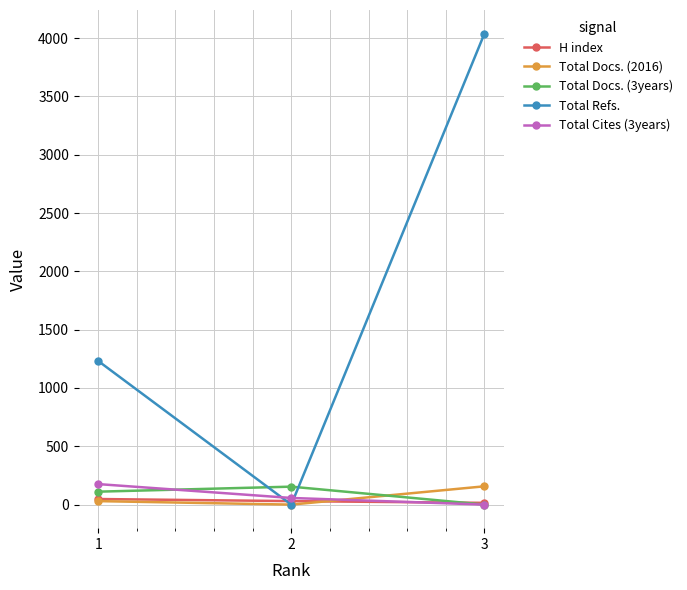

What is the highest value of the Total Refs. series?

4039